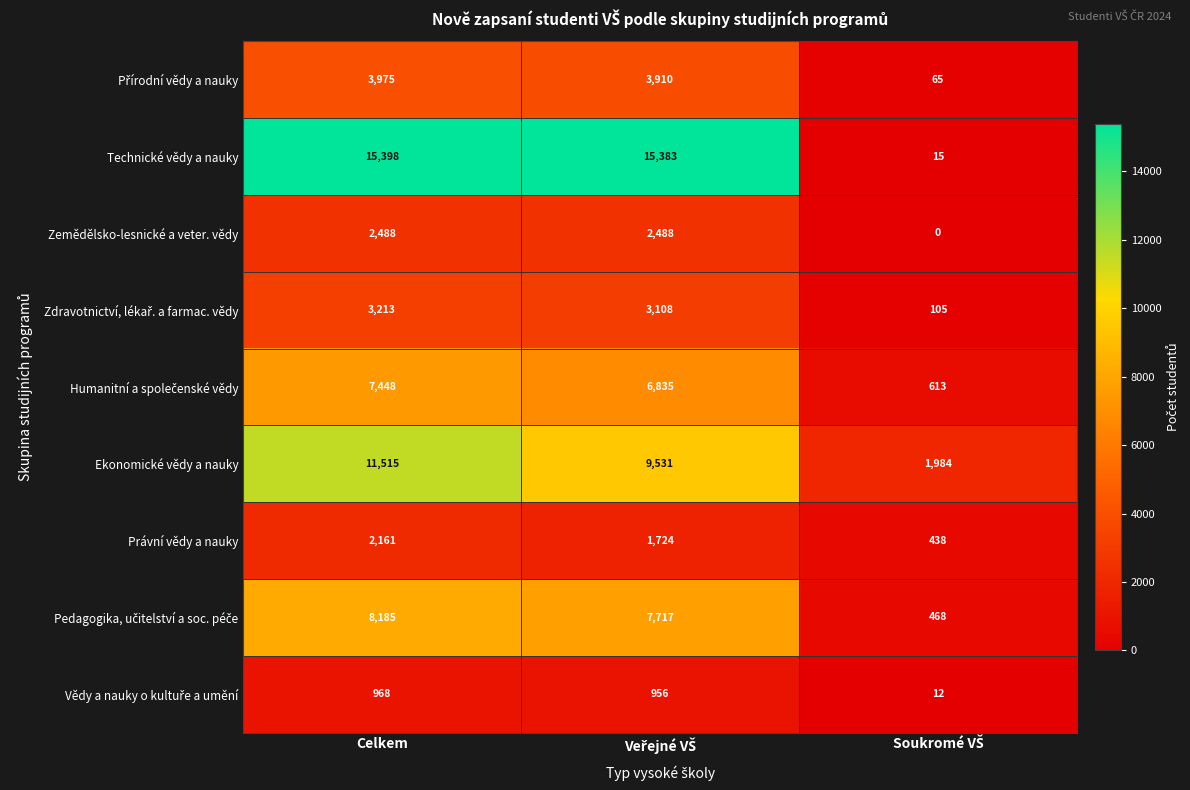

Which series has the widest spread of values?

Technické vědy a nauky